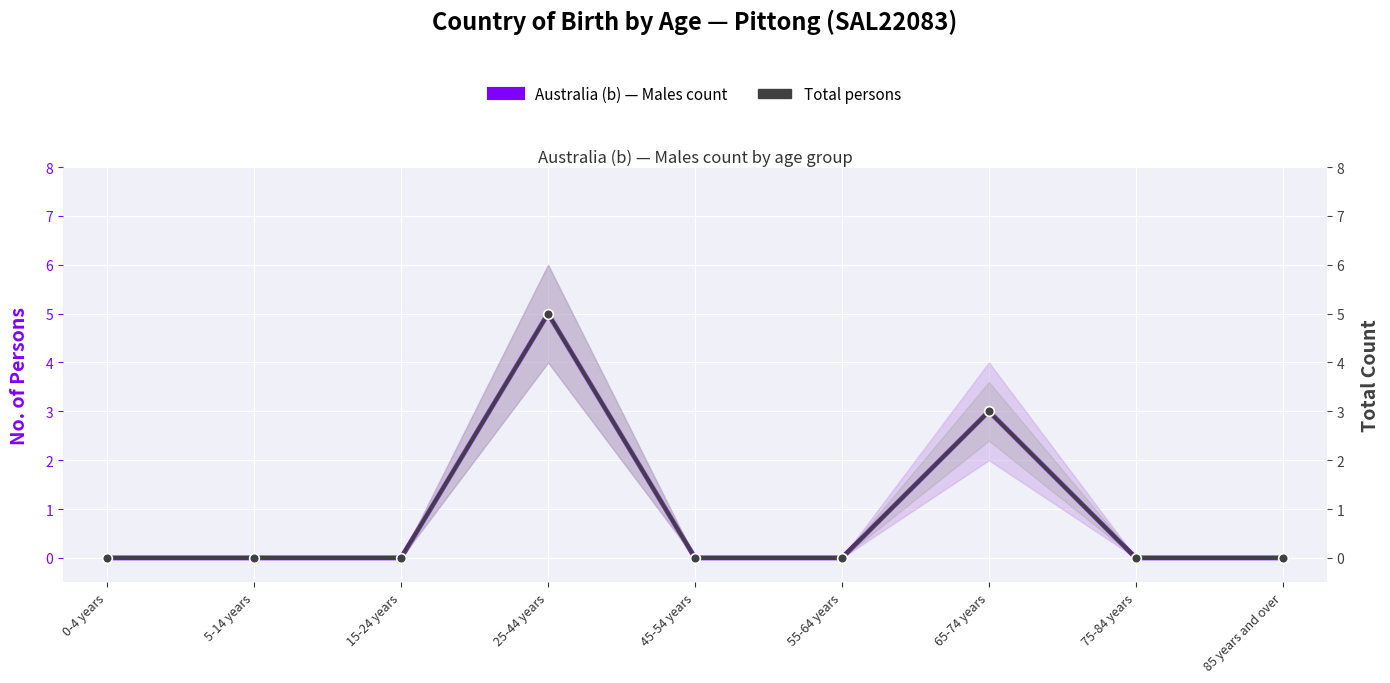

The Total persons series shows -3 at 0-4 years. True or false?

False